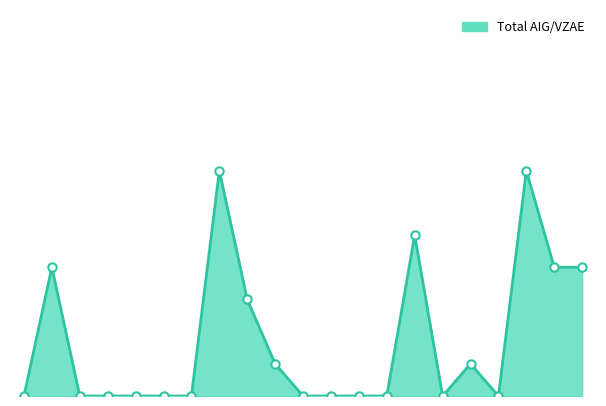

Does the chart display data point markers on the line(s)?

No